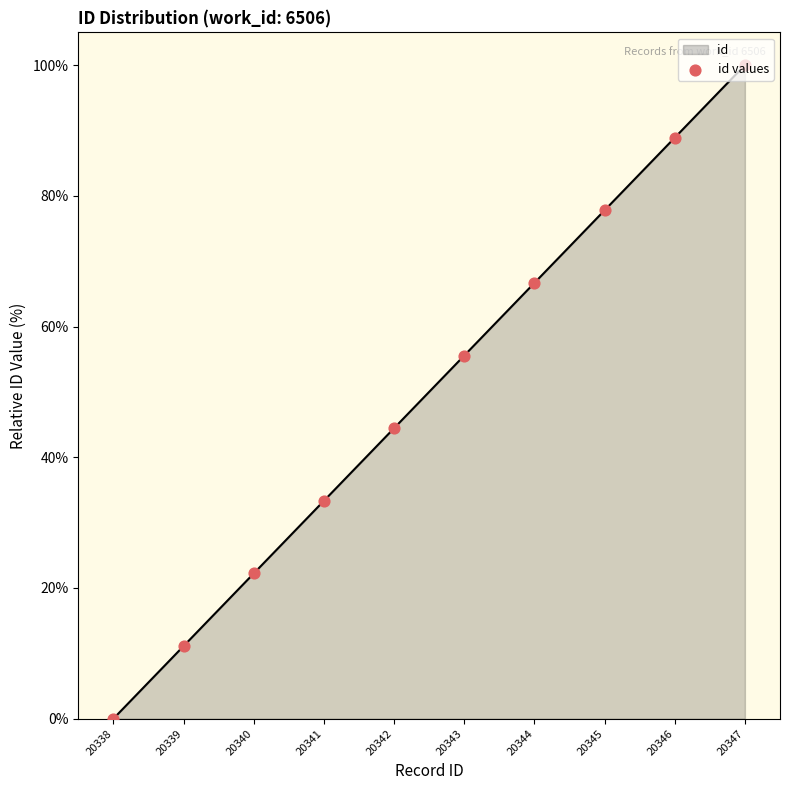

What is the ratio of the value at 20341 to the value at 20346?

0.4